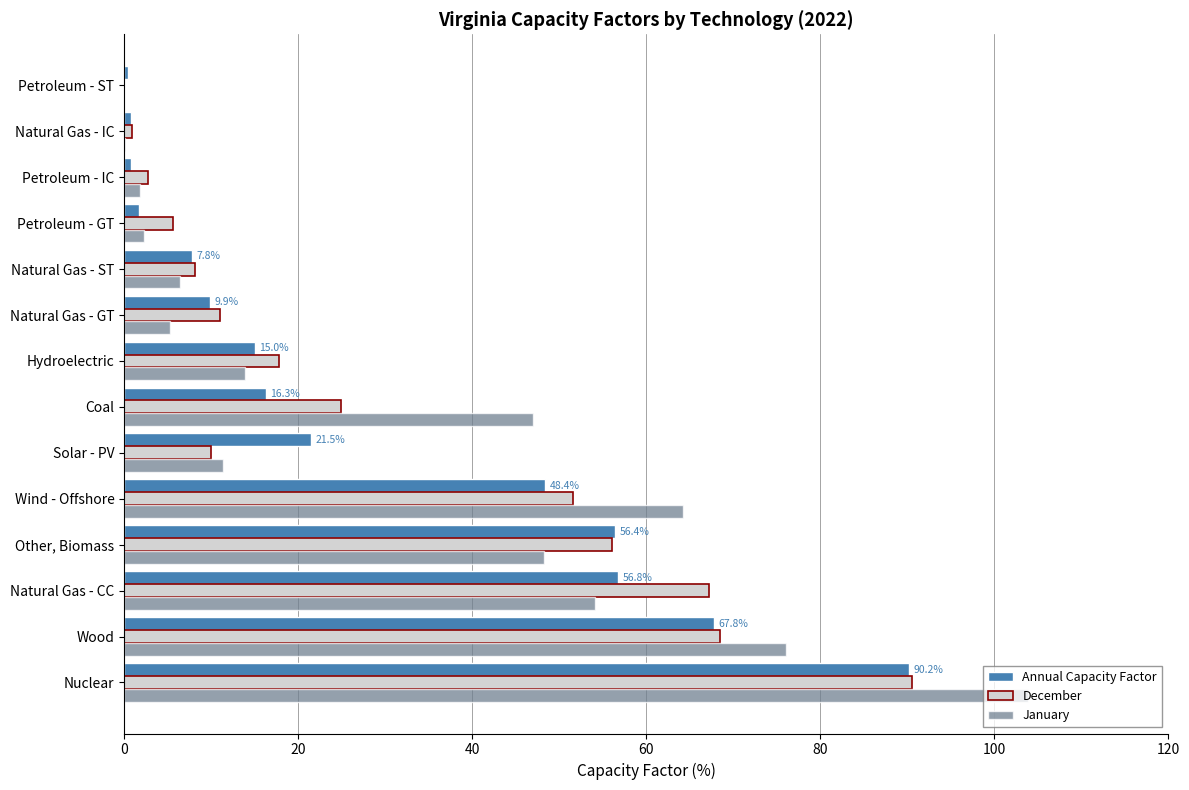

Is it true that December equals 8.1 at Natural Gas - ST?

True